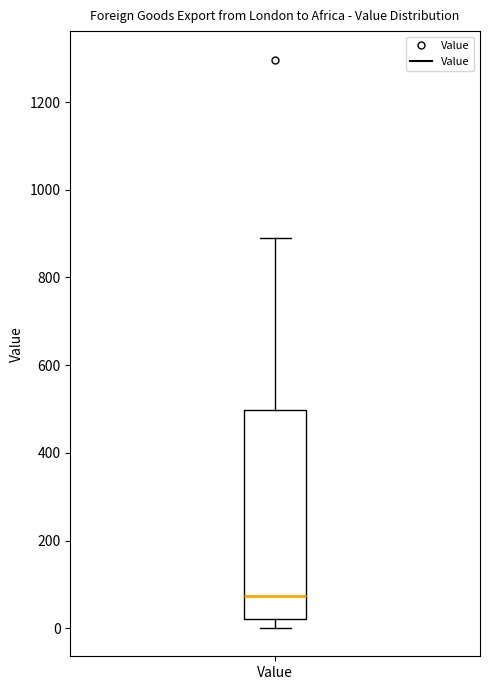

Transcribe this box plot: give where the median line is, the range the box spans, and where the two whiskers end, as read against the y-axis. The values are not printed on the chart, so give them approximately, as read against the axis.

median 80, box 20 to 500, whiskers 0 to 900